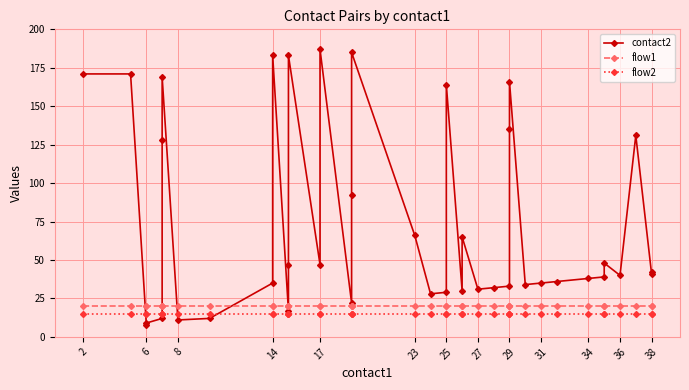

What are all the series names shown in the legend?

contact2, flow1, flow2